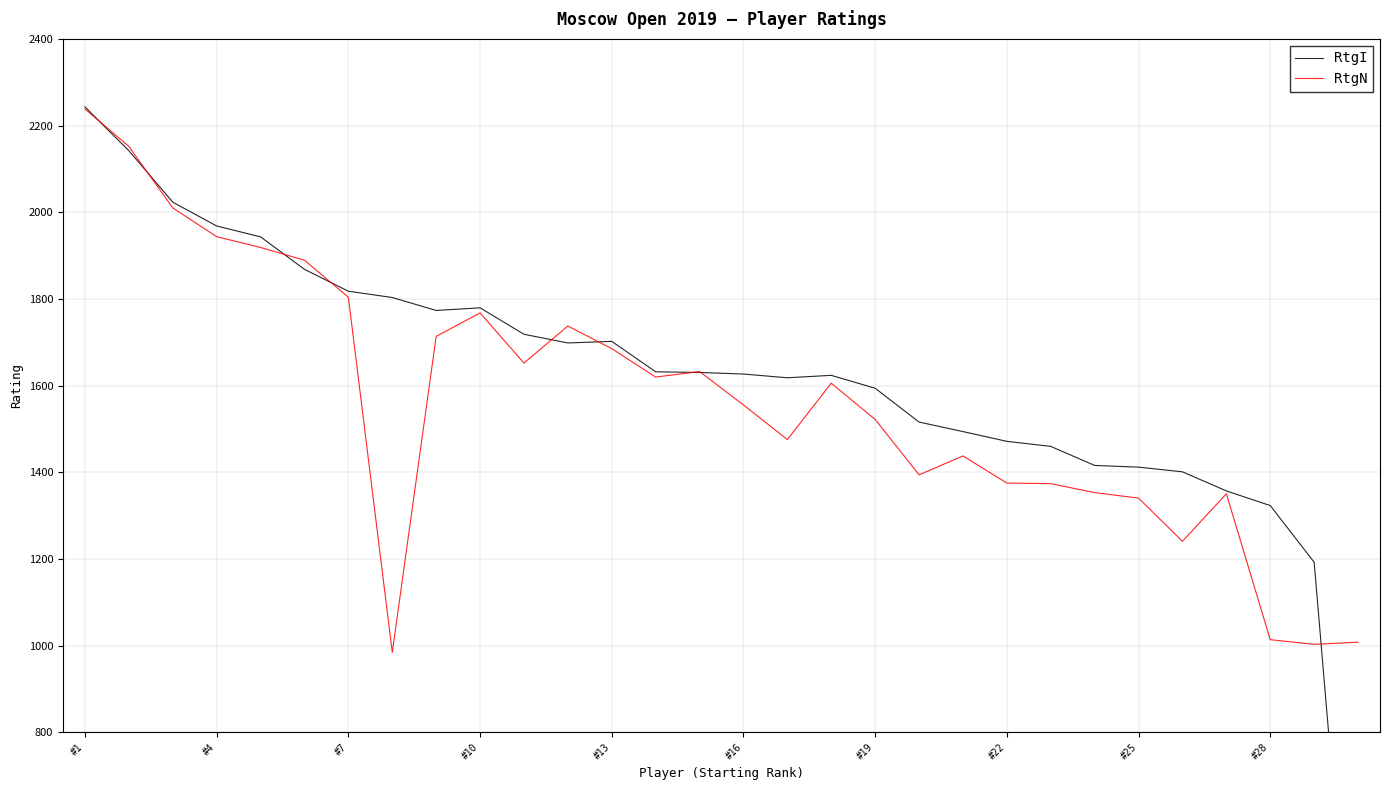

Which category has the highest value in the RtgN series?

#1